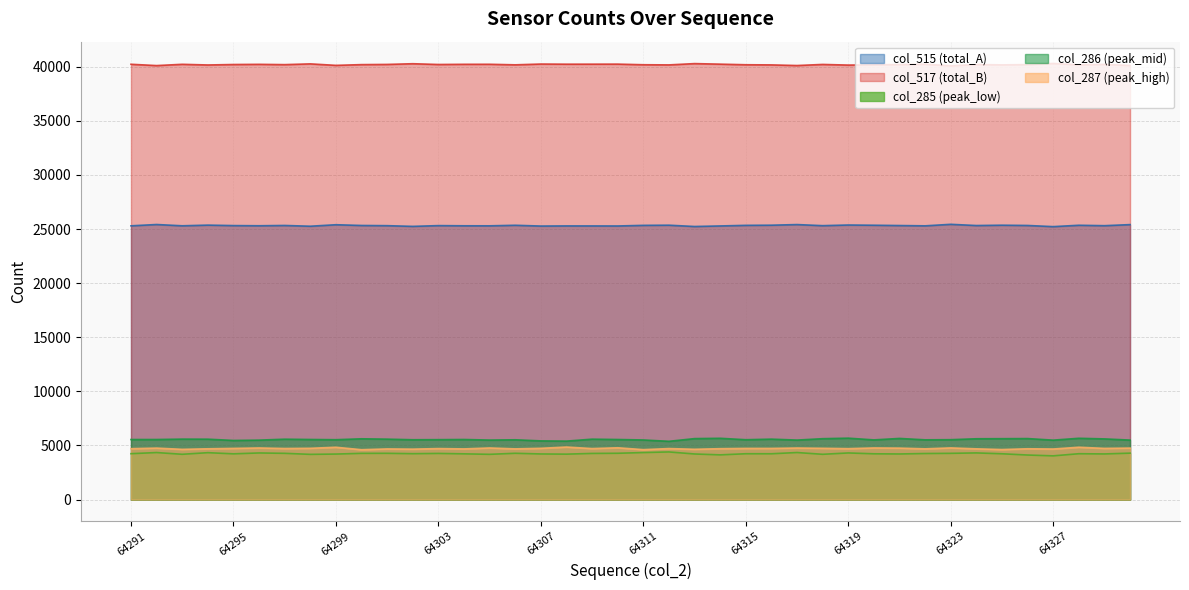

How many values in the col_287 series are below 4721?

20